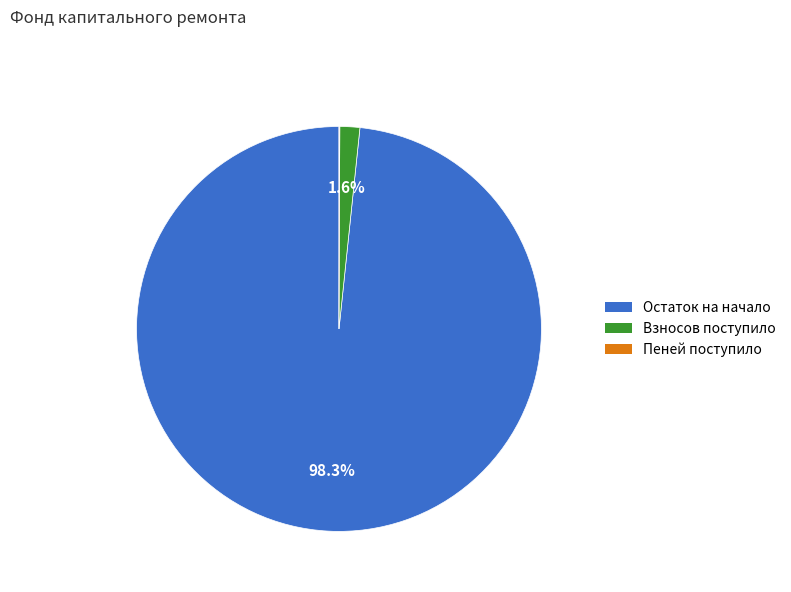

Is there any slice that represents more than half of the pie?

Yes